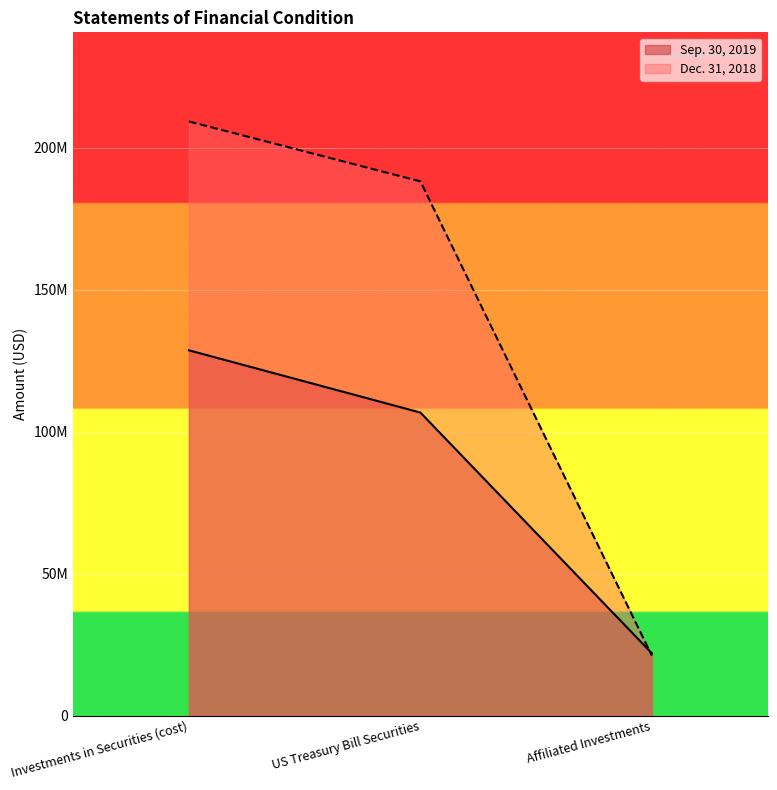

At which category is the sum across all series the highest?

Investments in Securities (cost)